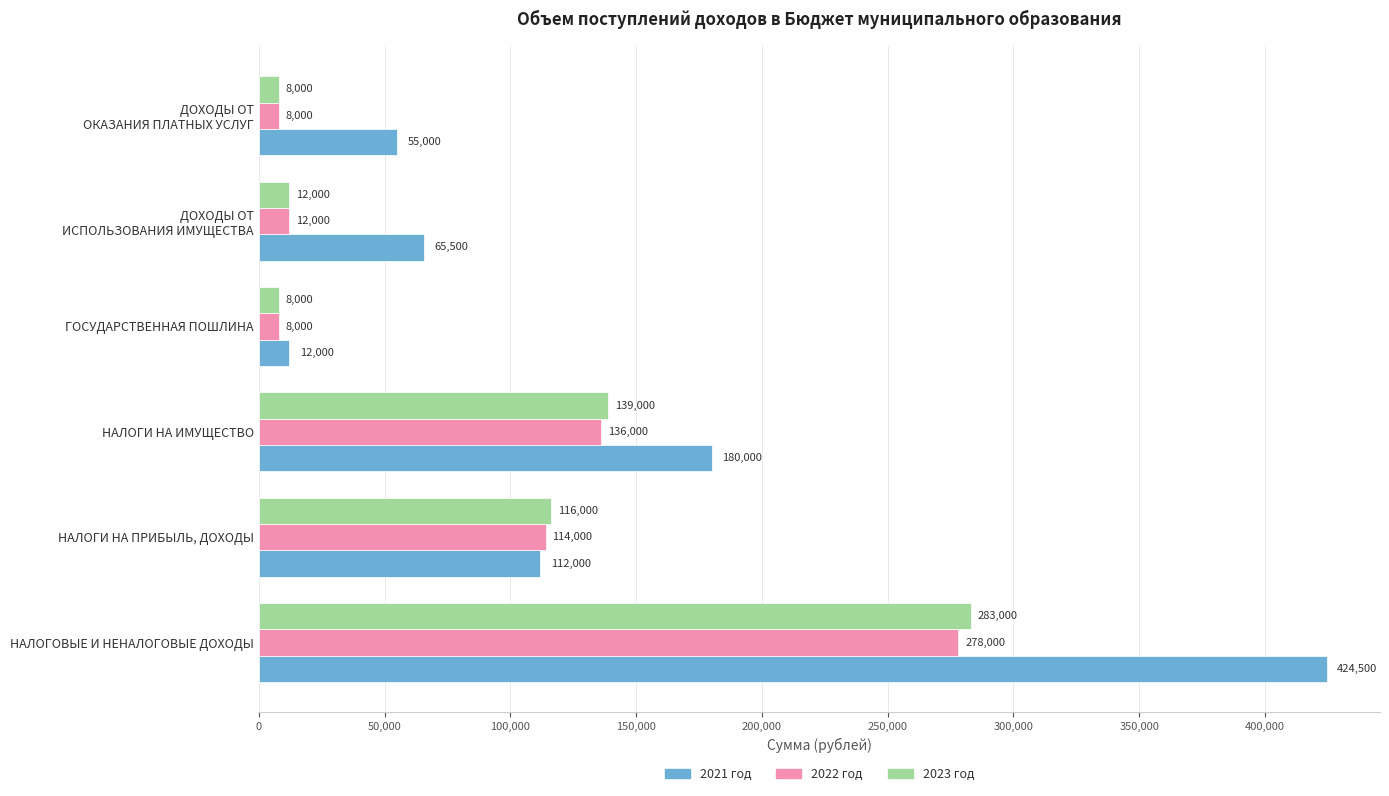

What is the highest value of the 2022 год series?

278000